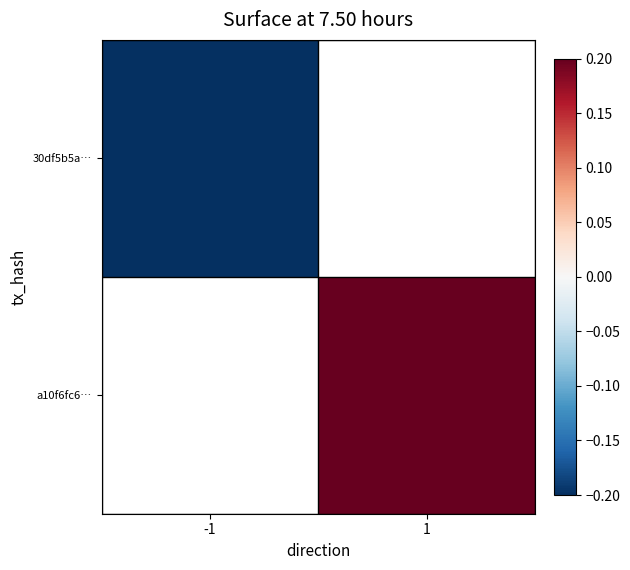

Rank the series at 1 from highest to lowest value.

30df5b5a…, a10f6fc6…